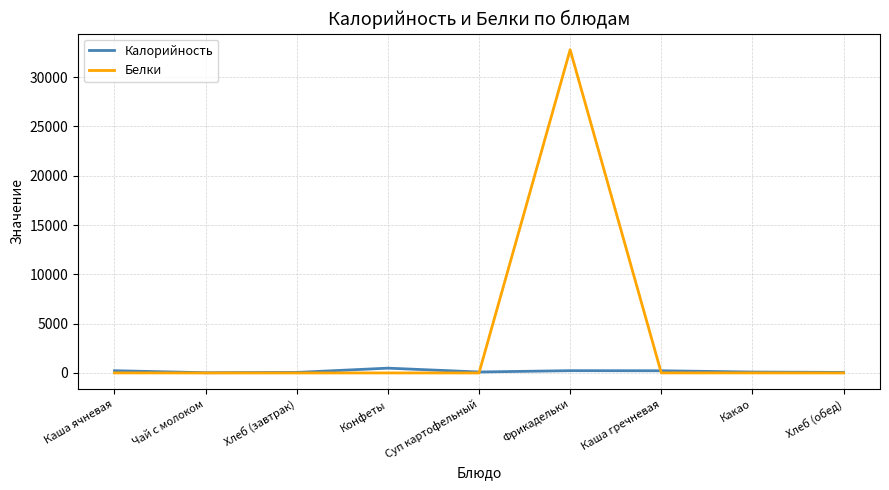

List the series in order of their overall mean, lowest first.

Калорийность, Белки